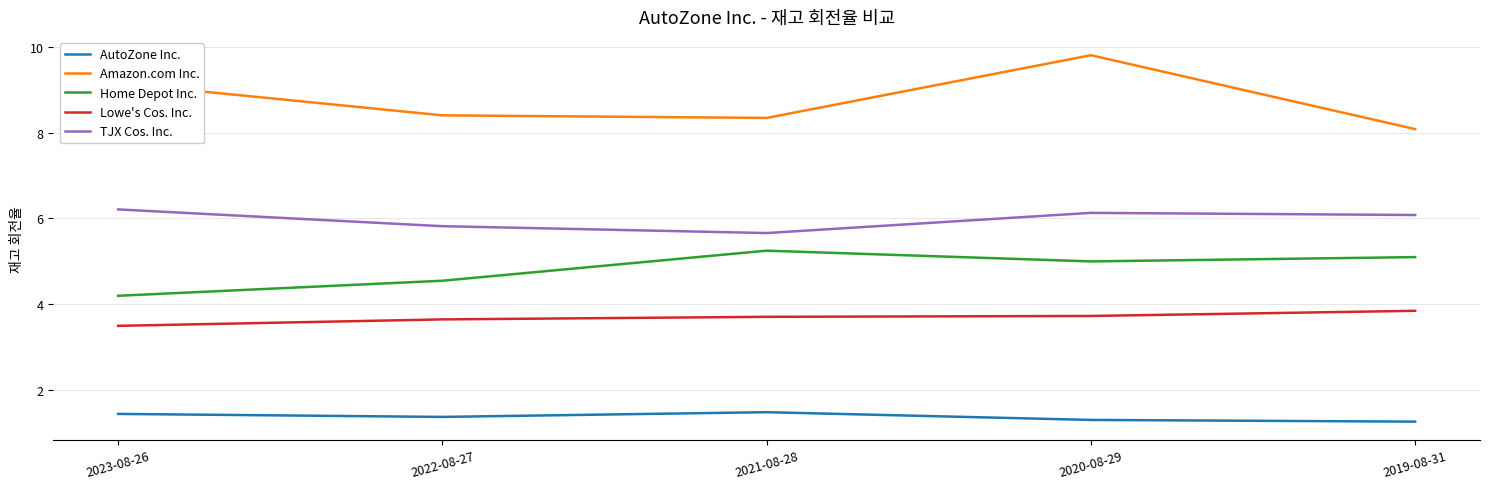

The value of AutoZone Inc. at 2021-08-28 is 1.5. True or false?

True